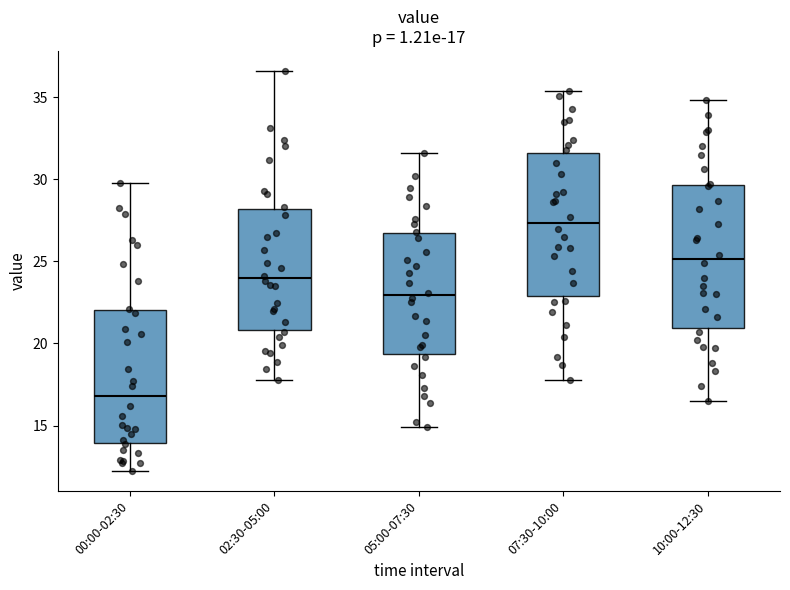

Which box's median line is the highest?

07:30-10:00